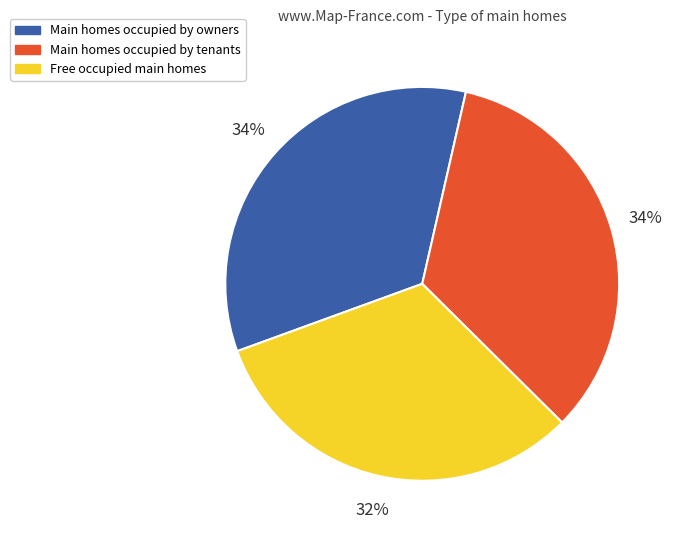

What is the ratio of the value at Main homes occupied by owners to the value at Main homes occupied by tenants?

1.0